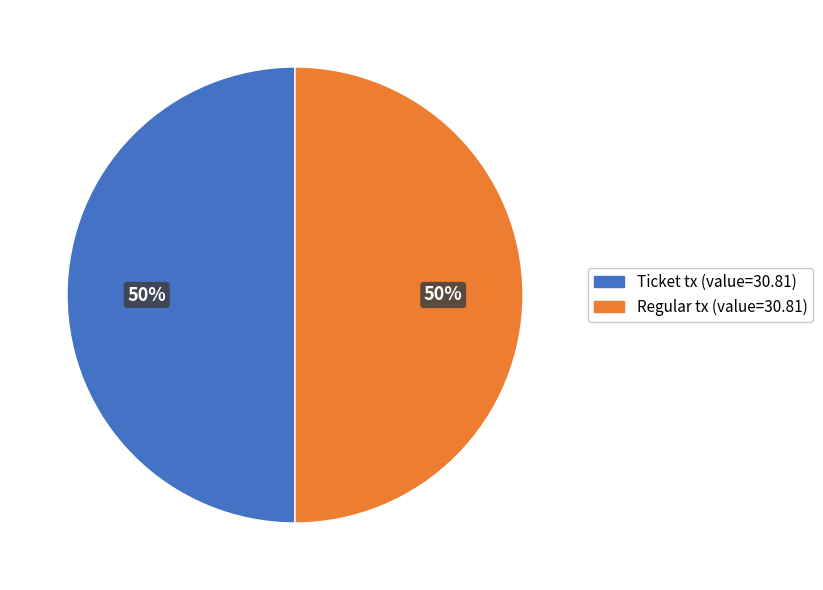

To the nearest percent, what is the average slice percentage?

50%